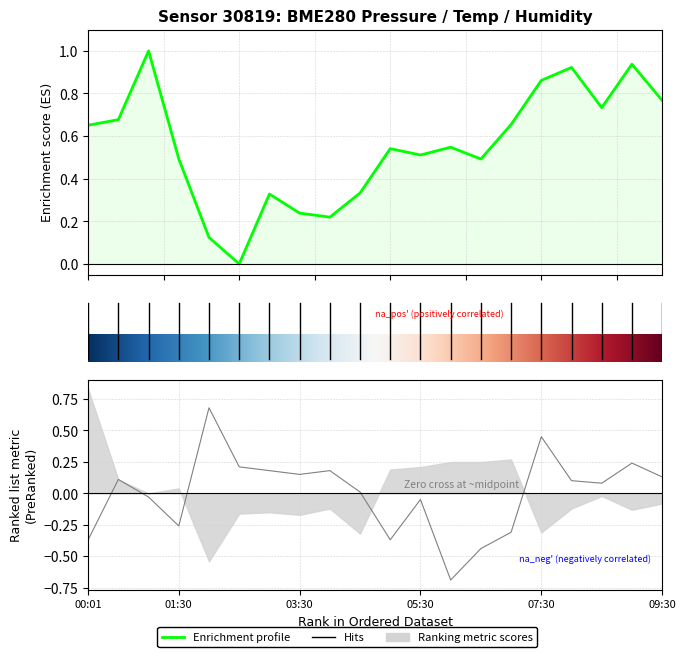

The humidity series shows 0.1 at 00:30. True or false?

True